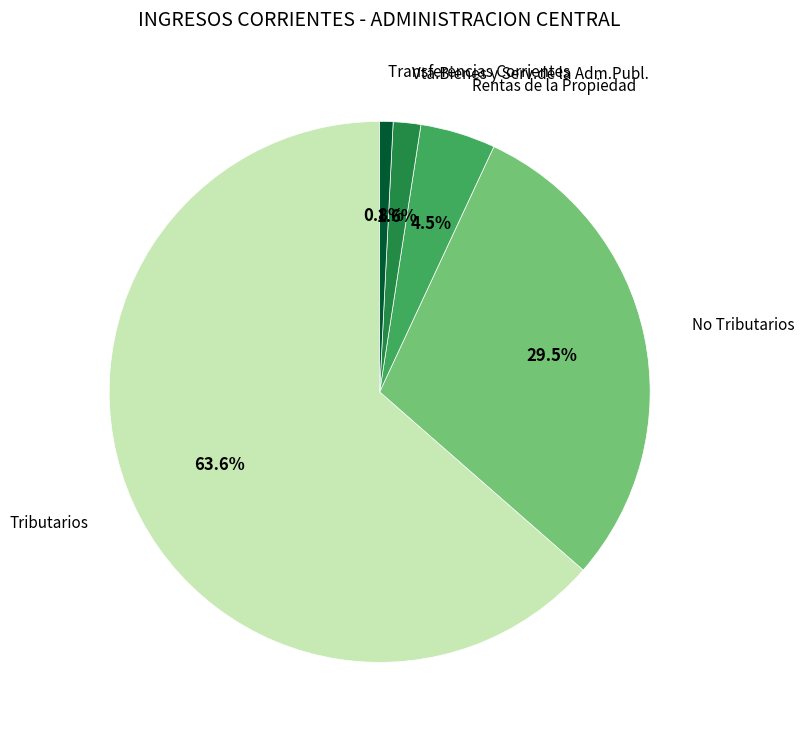

Is there any slice that represents more than half of the pie?

Yes